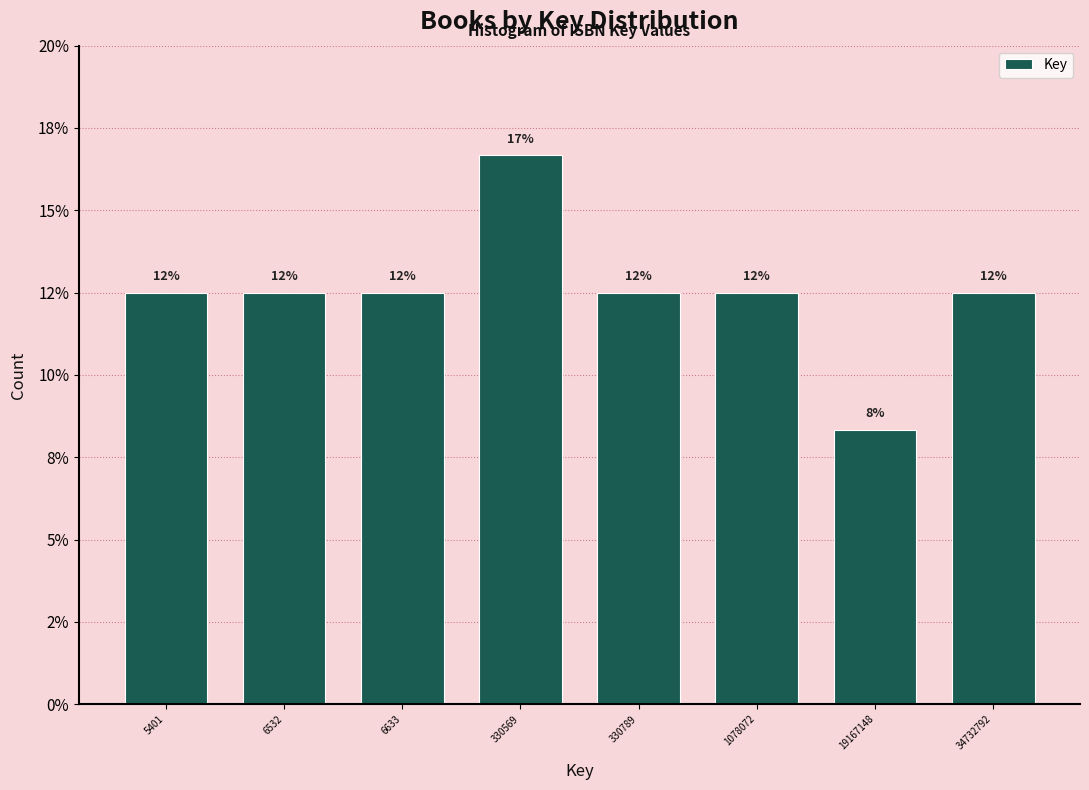

Are the bars horizontal?

No